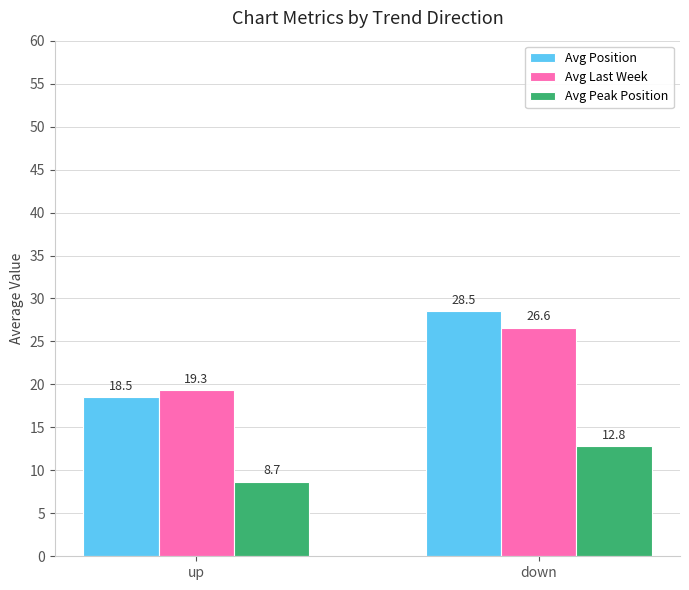

Which category has the highest value in the Avg Peak Position series?

down